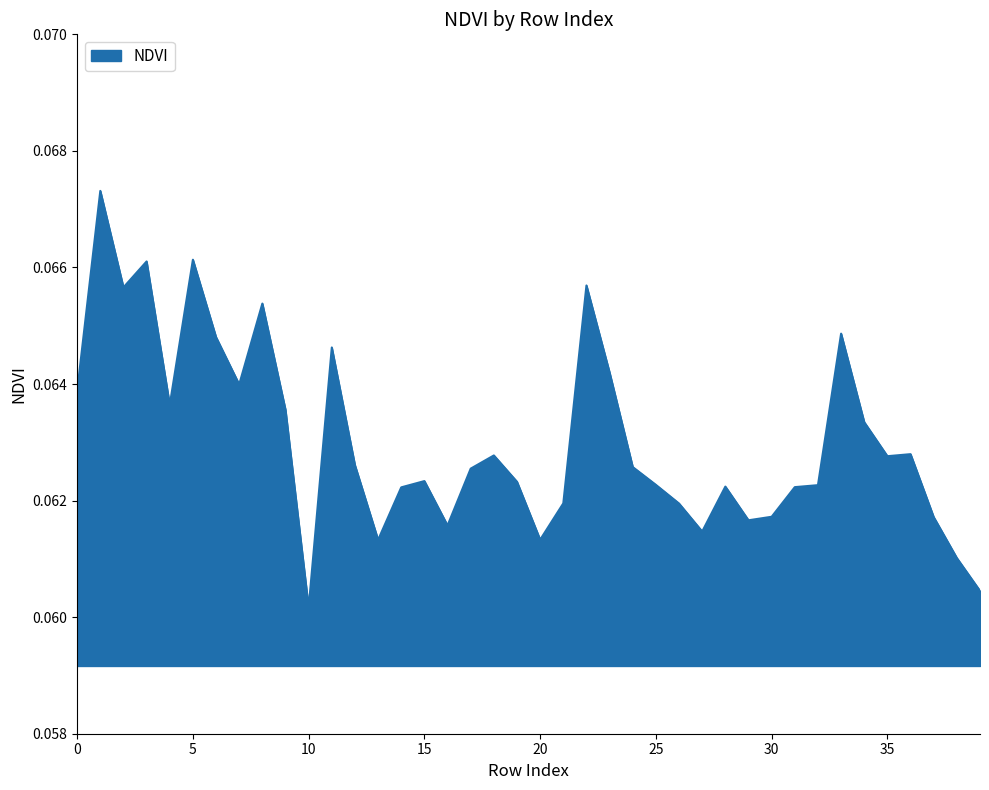

How many lines are shown in the chart?

1